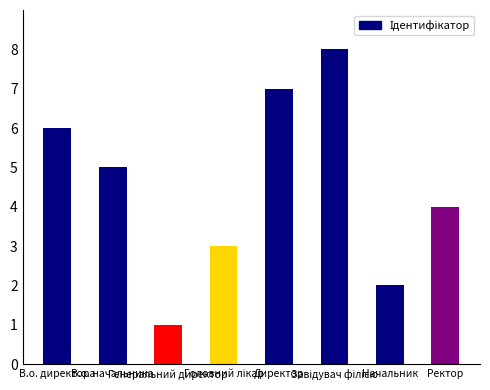

The chart shows a value of 4 at Ректор. True or false?

True